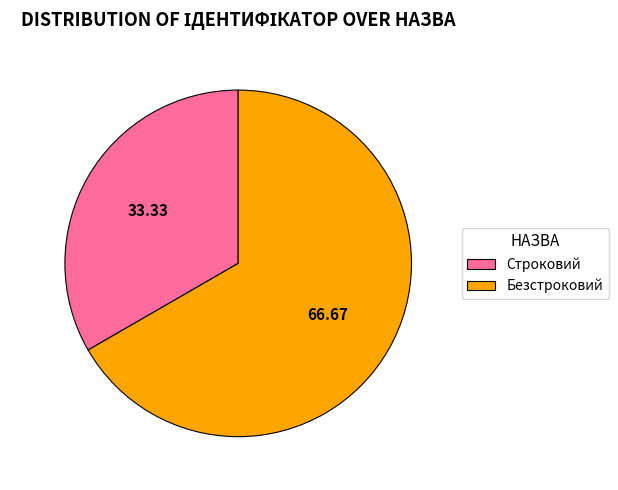

Which slice is the largest?

Безстроковий